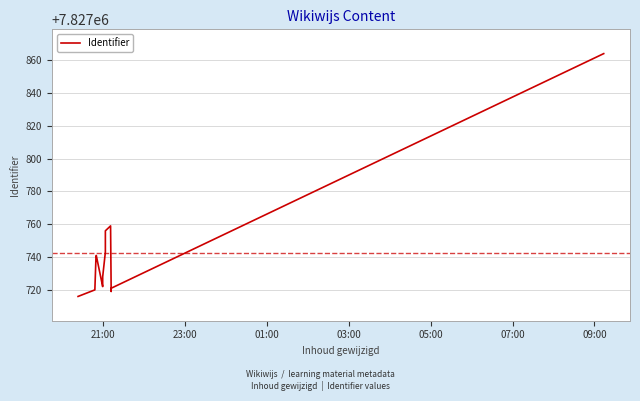

How many series are shown in this chart?

1